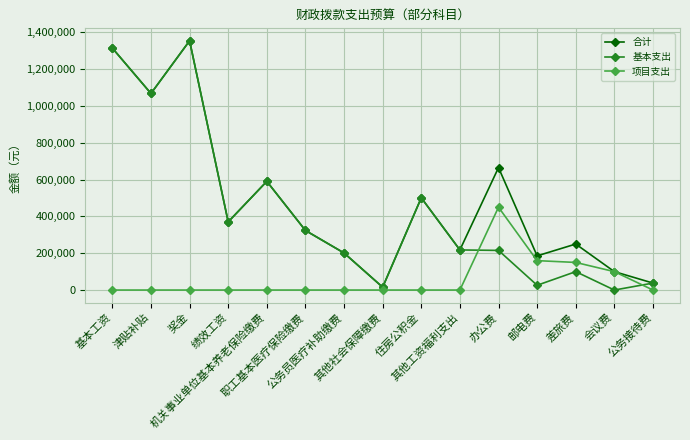

List the labels in order of 合计 value, smallest first.

其他社会保障缴费, 公务接待费, 会议费, 邮电费, 公务员医疗补助缴费, 其他工资福利支出, 差旅费, 职工基本医疗保险缴费, 绩效工资, 住房公积金, 机关事业单位基本养老保险缴费, 办公费, 津贴补贴, 基本工资, 奖金